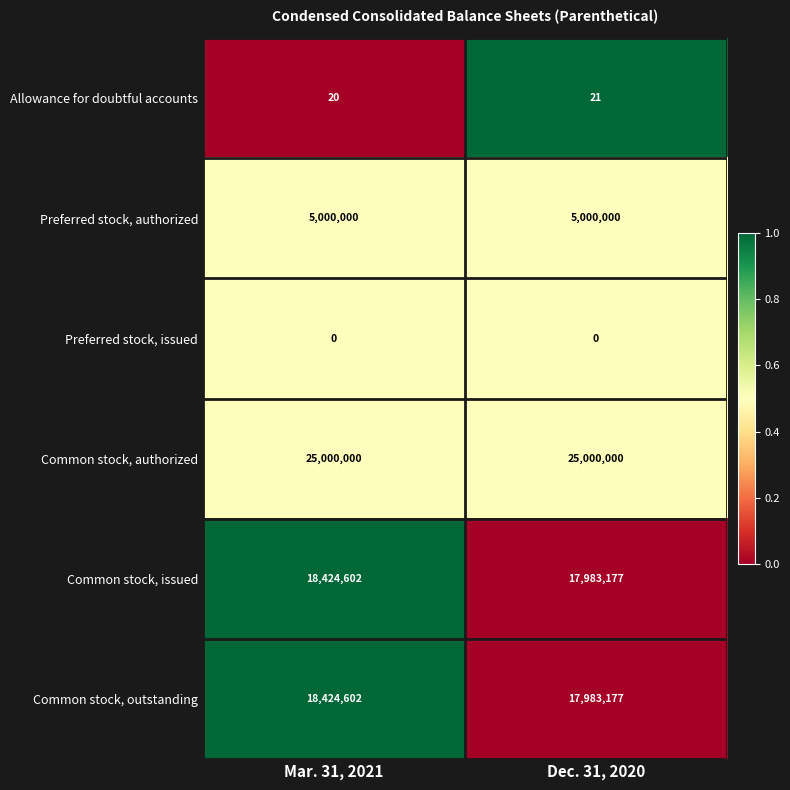

Reading left to right, what are all the values shown in this chart?

Allowance for doubtful accounts: 20	21
Preferred stock, authorized: 5000000	5000000
Preferred stock, issued: 0	0
Common stock, authorized: 25000000	25000000
Common stock, issued: 18424602	17983177
Common stock, outstanding: 18424602	17983177